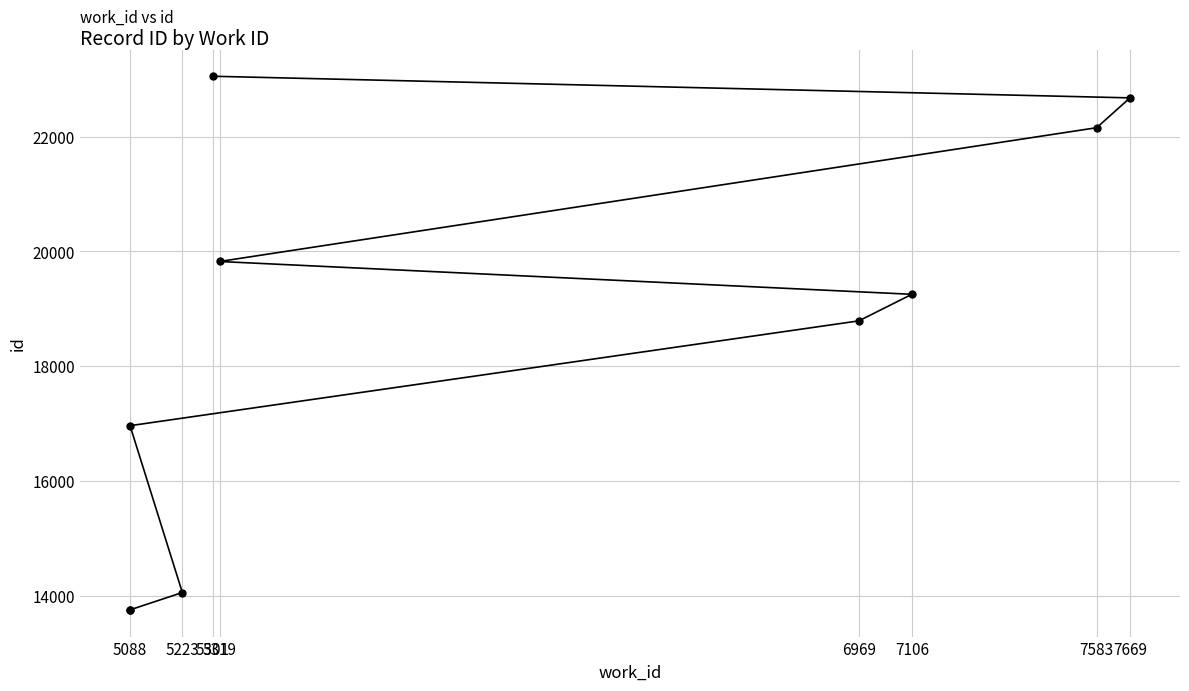

What is the label of the 1st point from the left?

5088